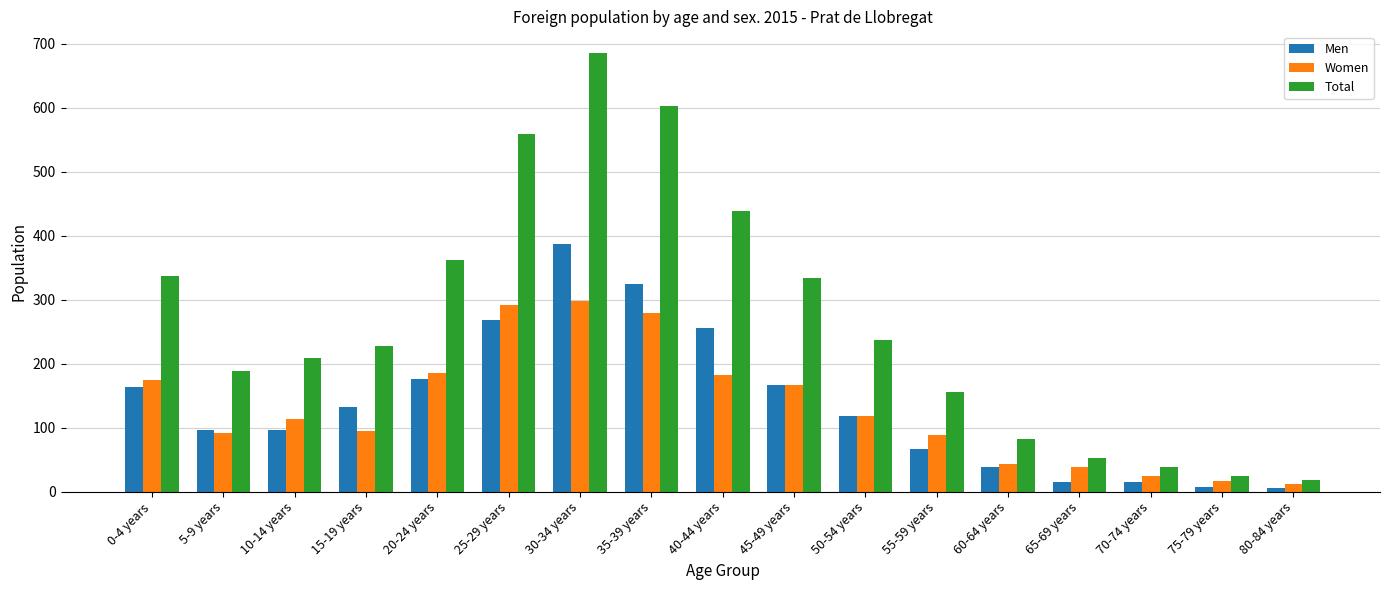

Is the value of Women at 20-24 years greater than the value of Men at 60-64 years?

Yes